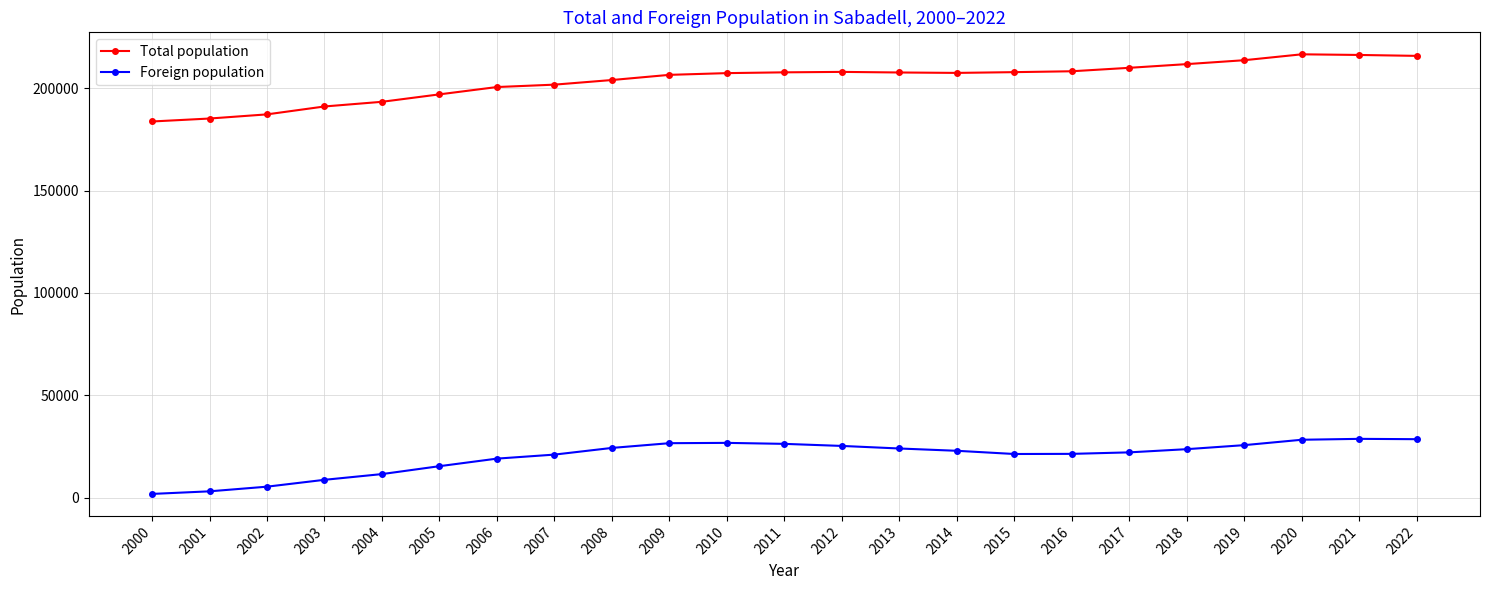

In Total population, how many points are higher than both neighbors (excluding endpoints)?

2